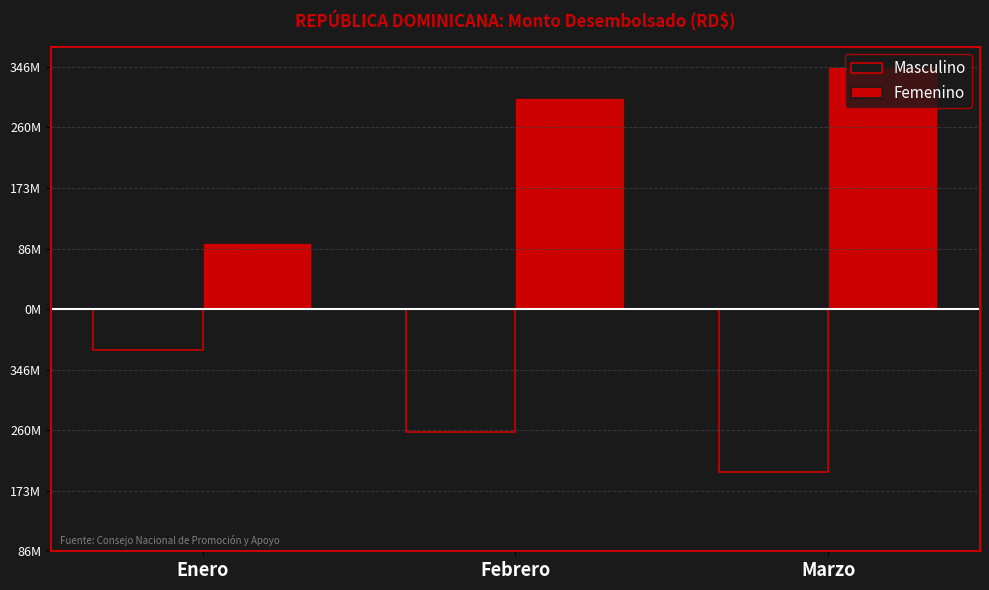

What is the label of the 2nd bar from the right?

Febrero